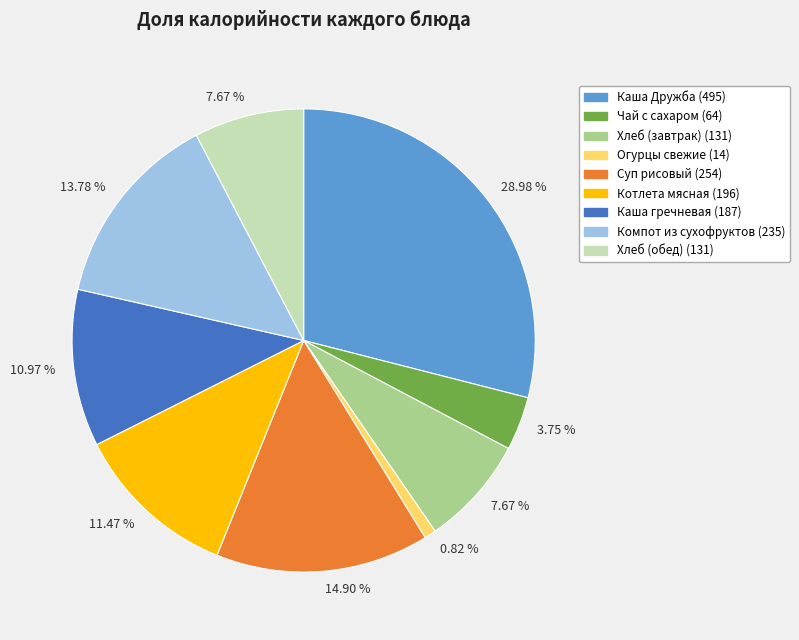

Is there any slice that represents more than half of the pie?

No